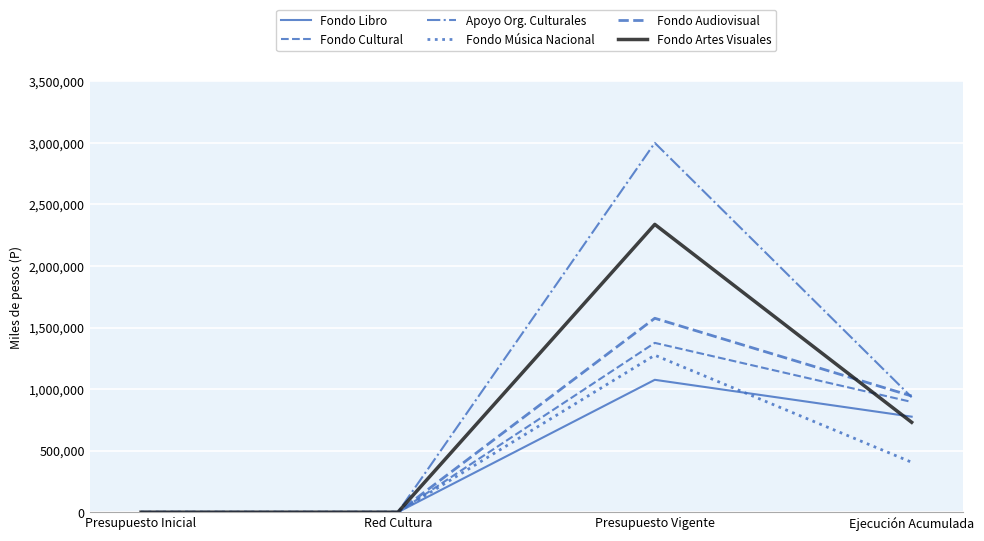

Is this an area chart (filled region under the line)?

No